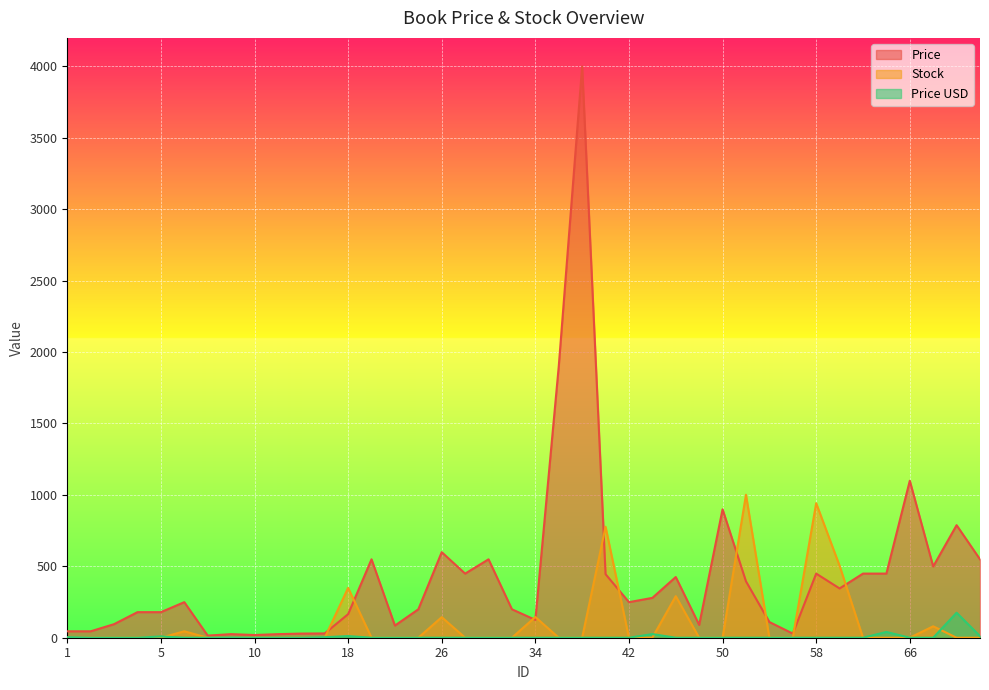

True or false: Stock and Price USD cross at least once.

True